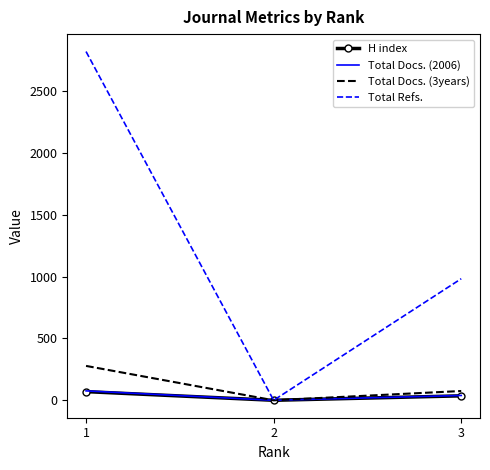

How many values in the Total Docs. (2006) series are below 39?

1